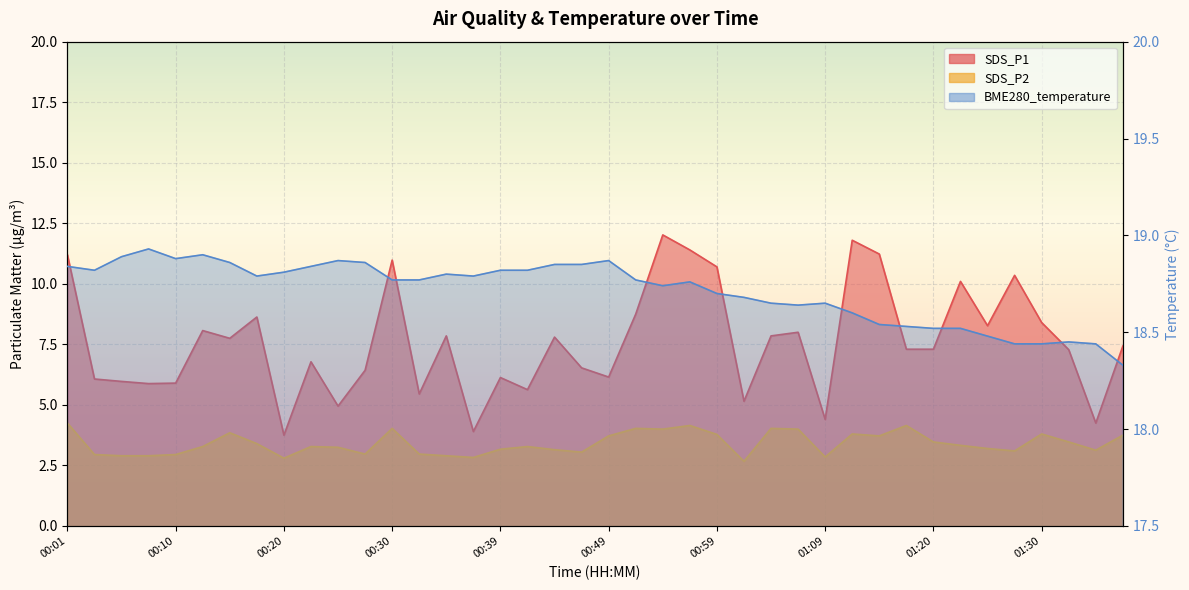

What are all the series names shown in the legend?

SDS_P1, SDS_P2, BME280_temperature